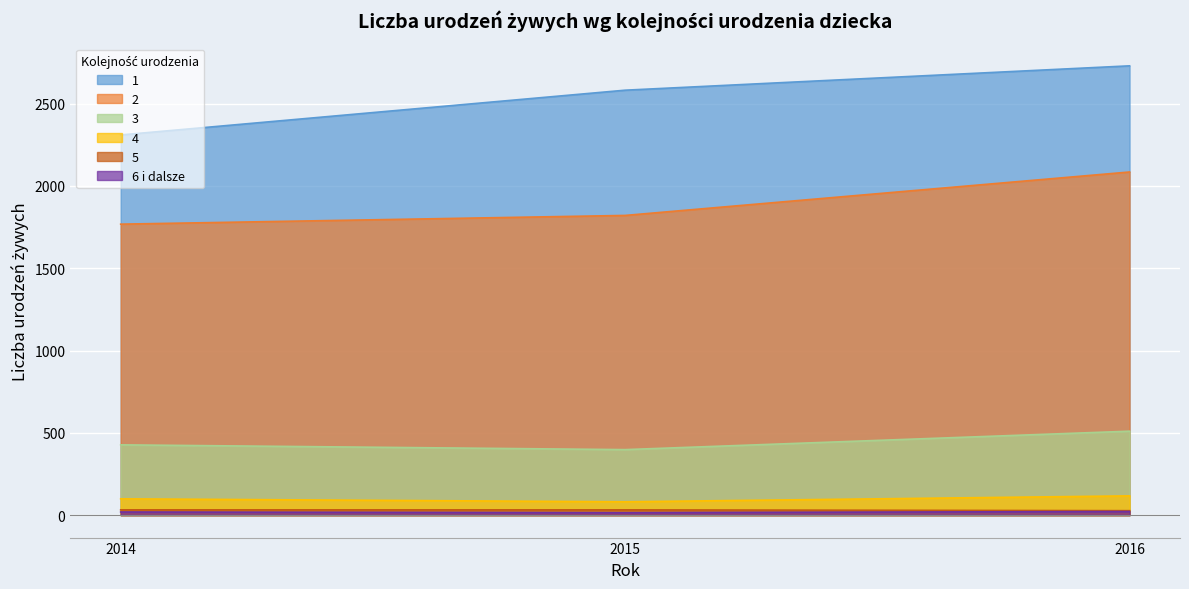

Reading left to right, transcribe all the data shown in this chart.

1: 2014=2310	2015=2582	2016=2730
2: 2014=1768	2015=1821	2016=2085
3: 2014=427	2015=398	2016=510
4: 2014=99	2015=81	2016=117
5: 2014=32	2015=32	2016=27
6 i dalsze: 2014=19	2015=15	2016=22